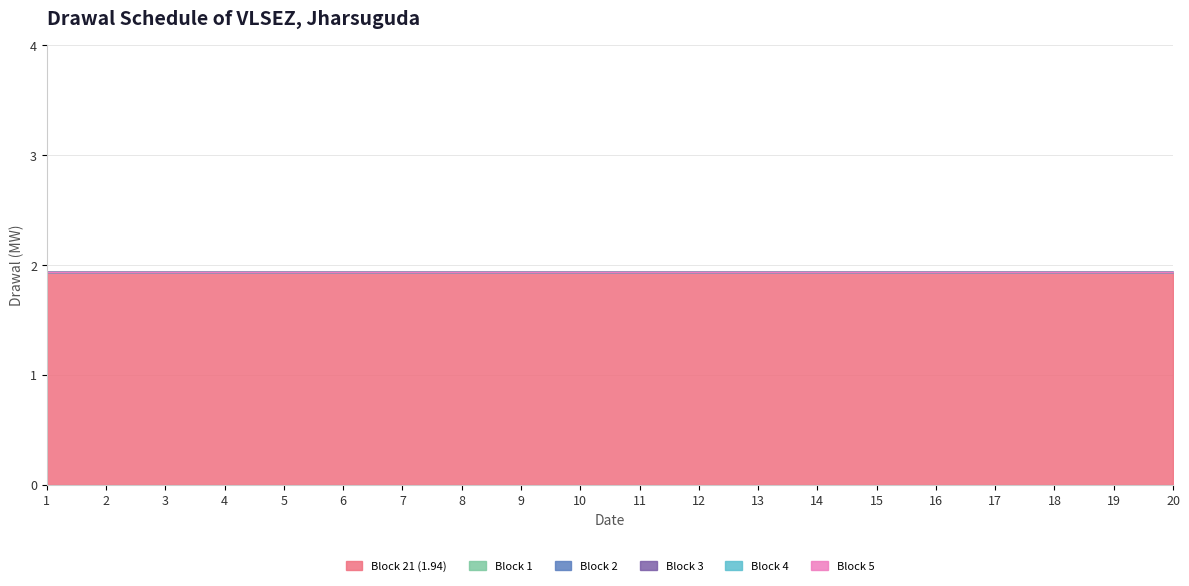

Which label corresponds to the largest value in the chart?

1